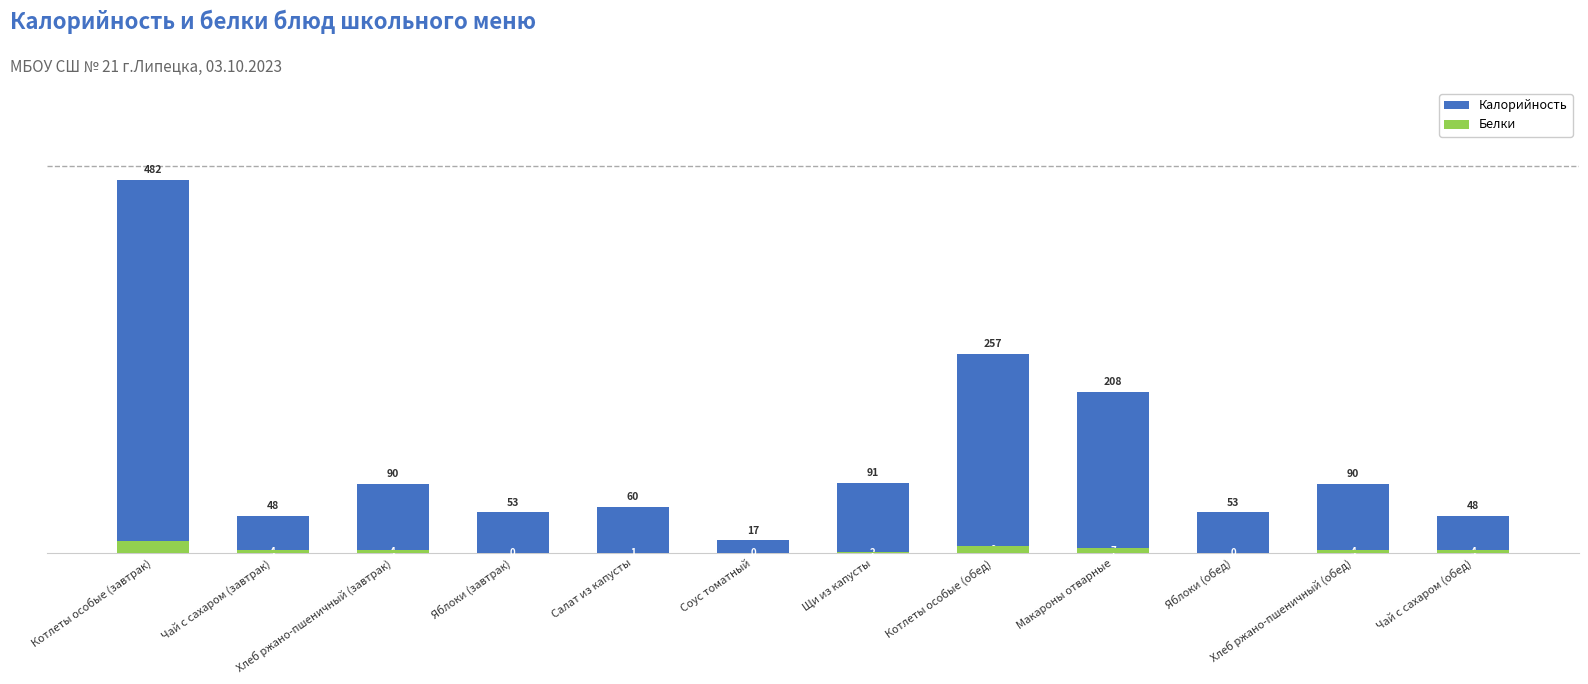

What position from the right is Чай с сахаром (обед)?

1